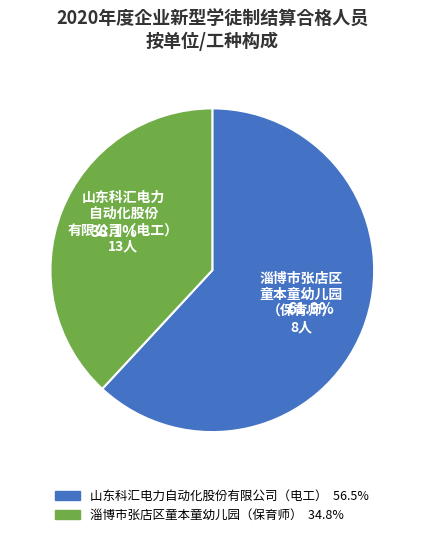

Count the number of slices in the pie.

2